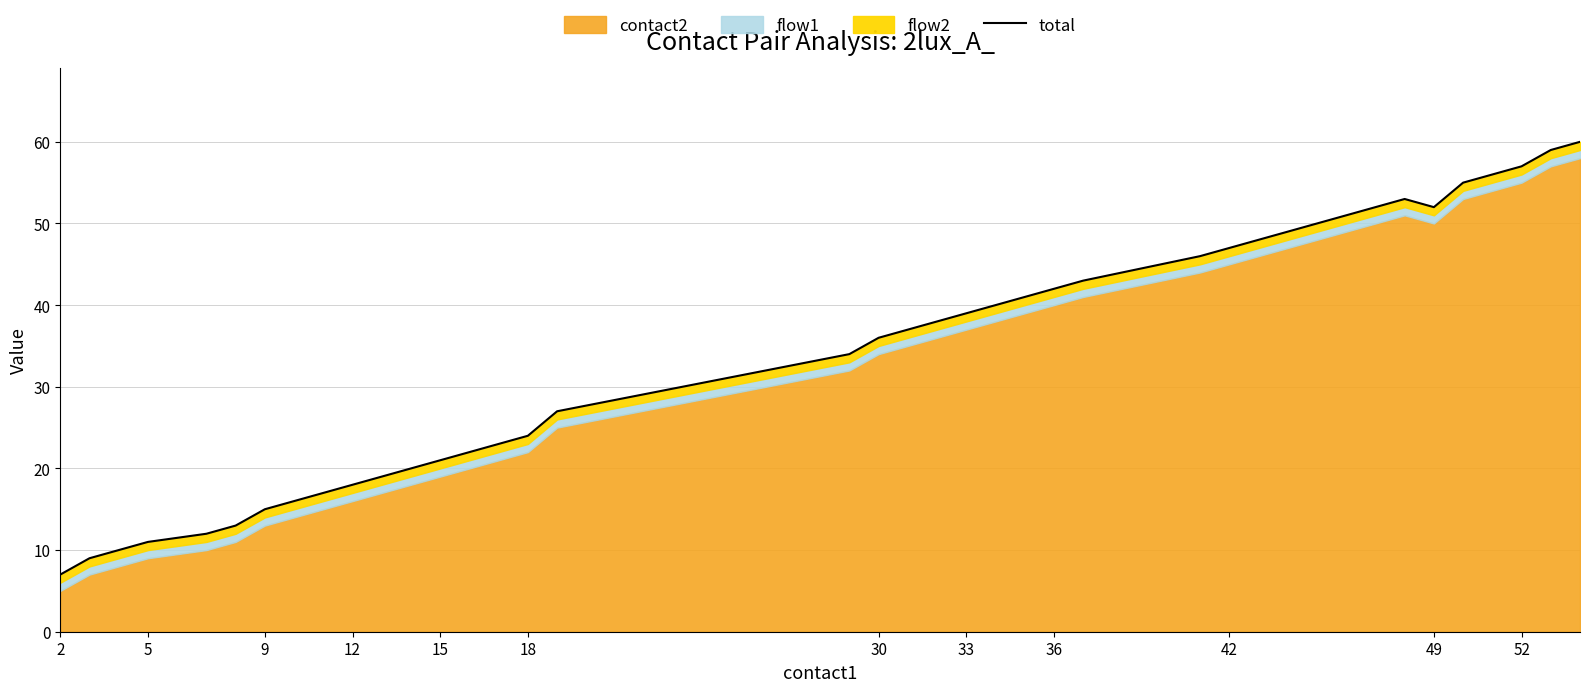

What is the minimum value shown in the chart?

7